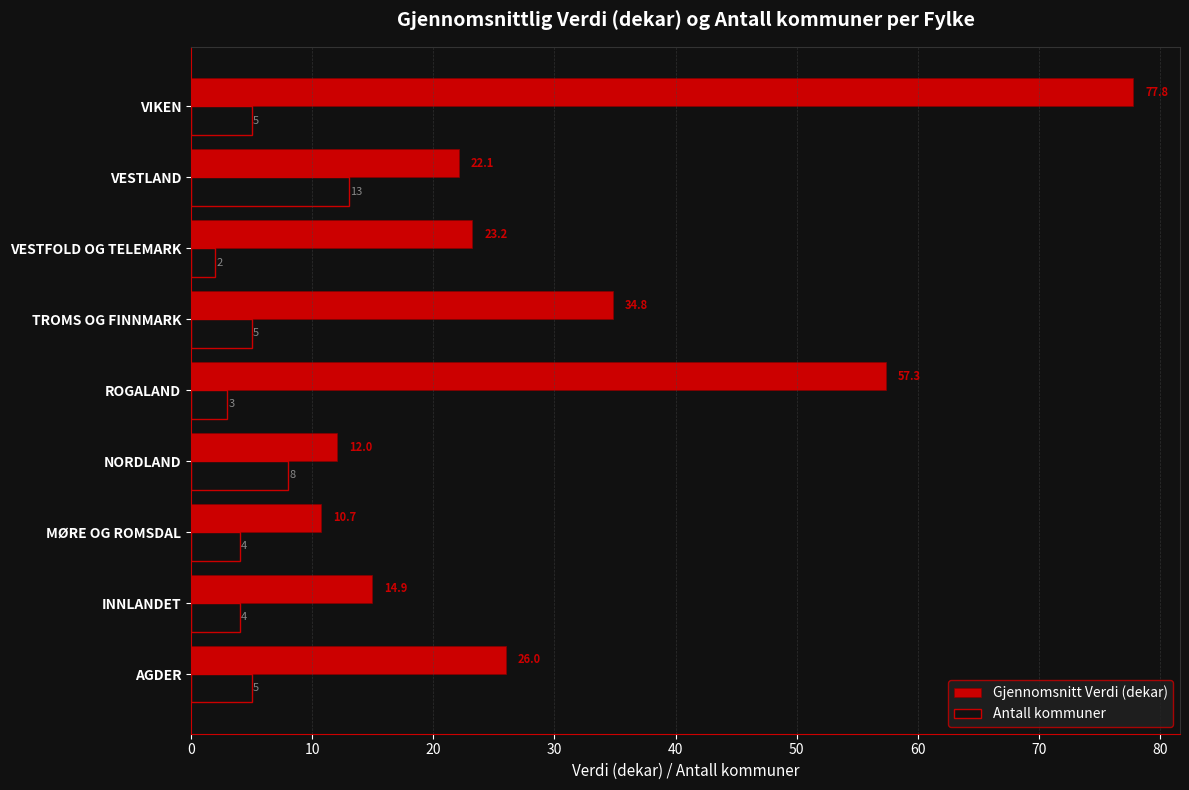

What is the highest value of the Antall kommuner series?

13.0